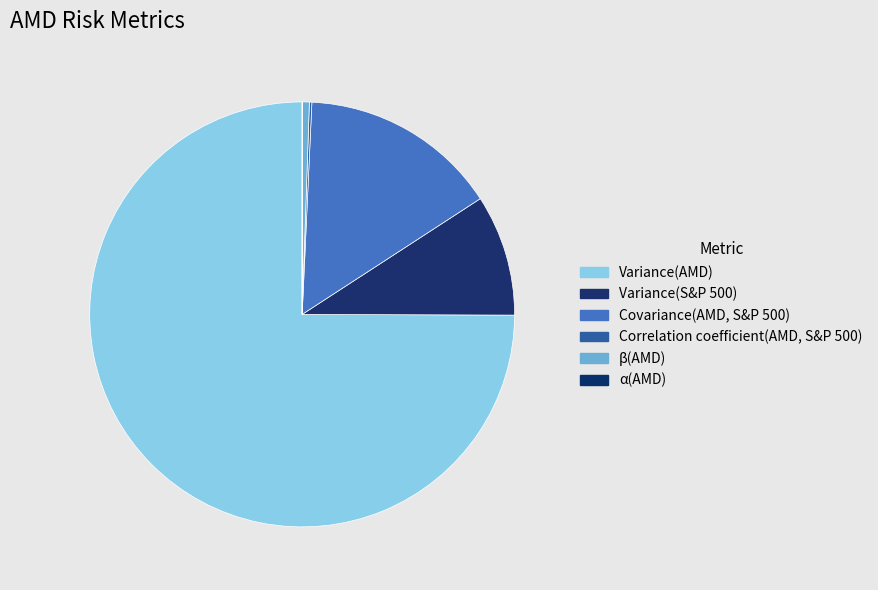

Rank the categories by value from highest to lowest.

Variance(AMD), Covariance(AMD, S&P 500), Variance(S&P 500), β(AMD), Correlation coefficient(AMD, S&P 500), α(AMD)